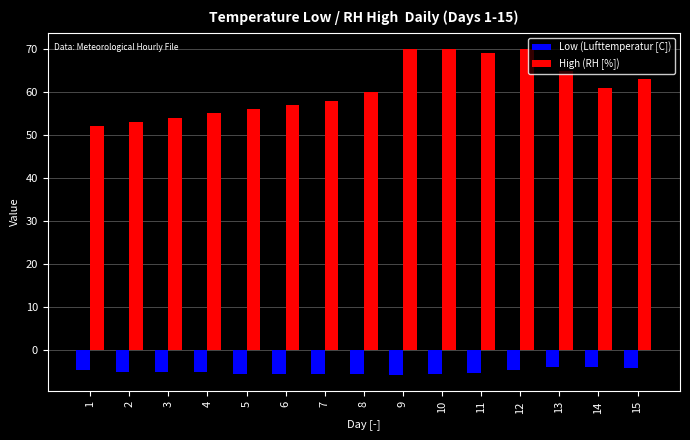

Which series changed the most between 6 and 12?

High (RH [%])